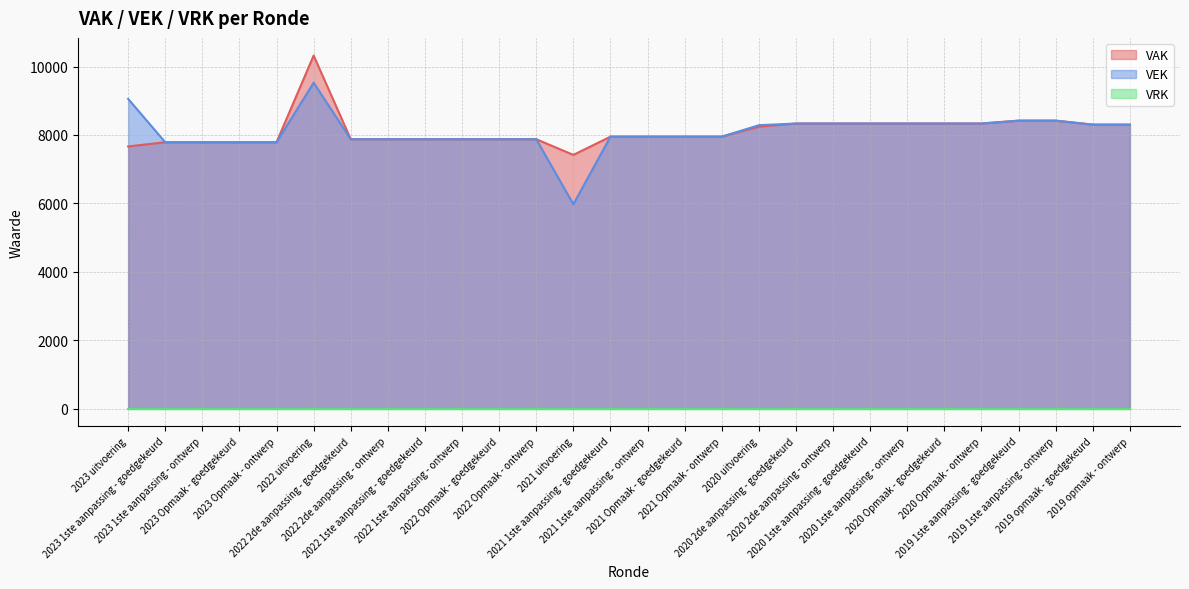

What is the difference between the maximum and minimum values in the VAK series?

2905